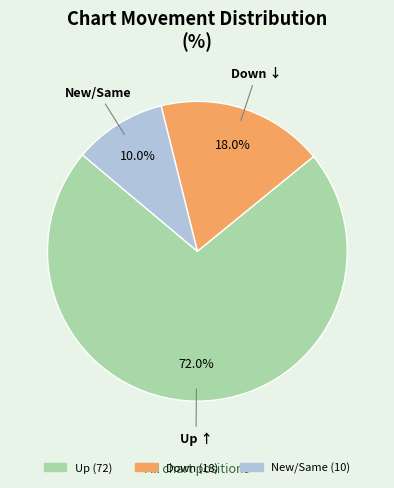

To the nearest percent, what is the average slice percentage?

33%